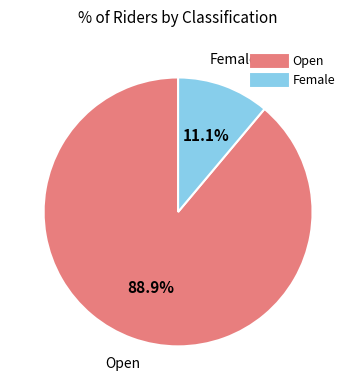

Is there a majority slice in this chart?

Yes